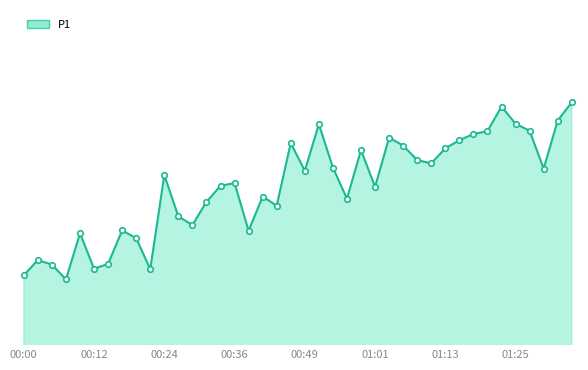

Does the chart have visible grid lines?

No